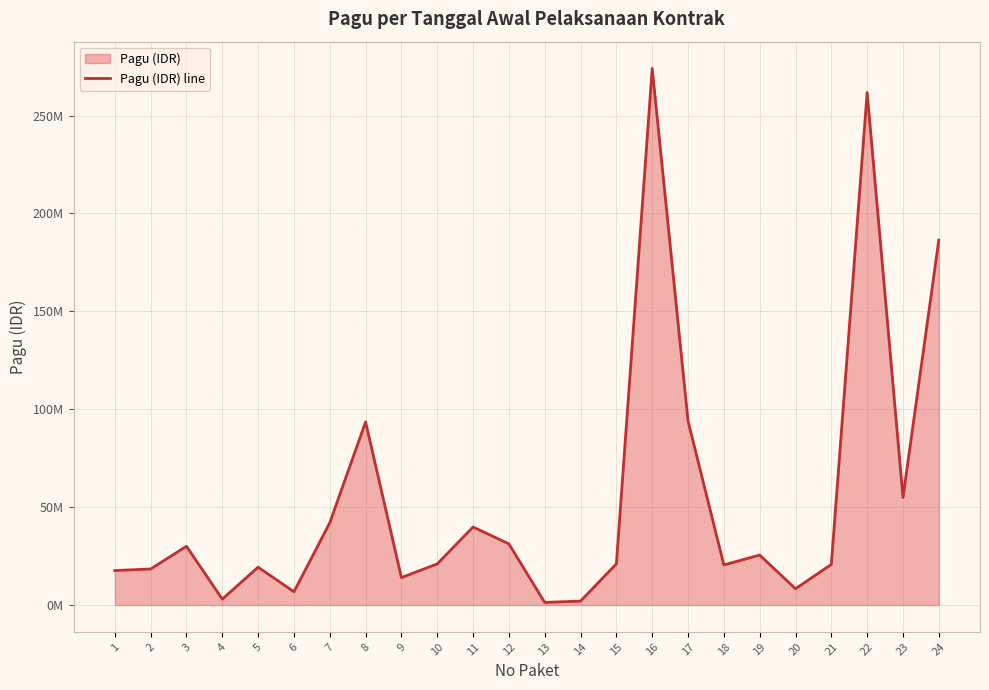

List the labels in order of value, smallest first.

13, 14, 4, 6, 20, 9, 1, 2, 5, 18, 21, 10, 15, 19, 3, 12, 11, 7, 23, 8, 17, 24, 22, 16